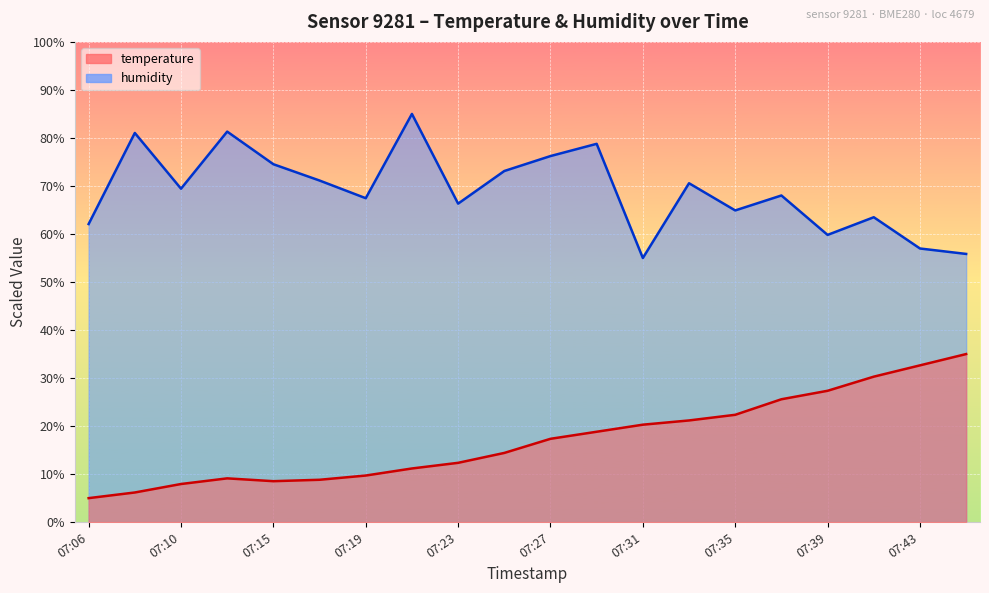

The value of humidity at 07:41 is 63.5. True or false?

True